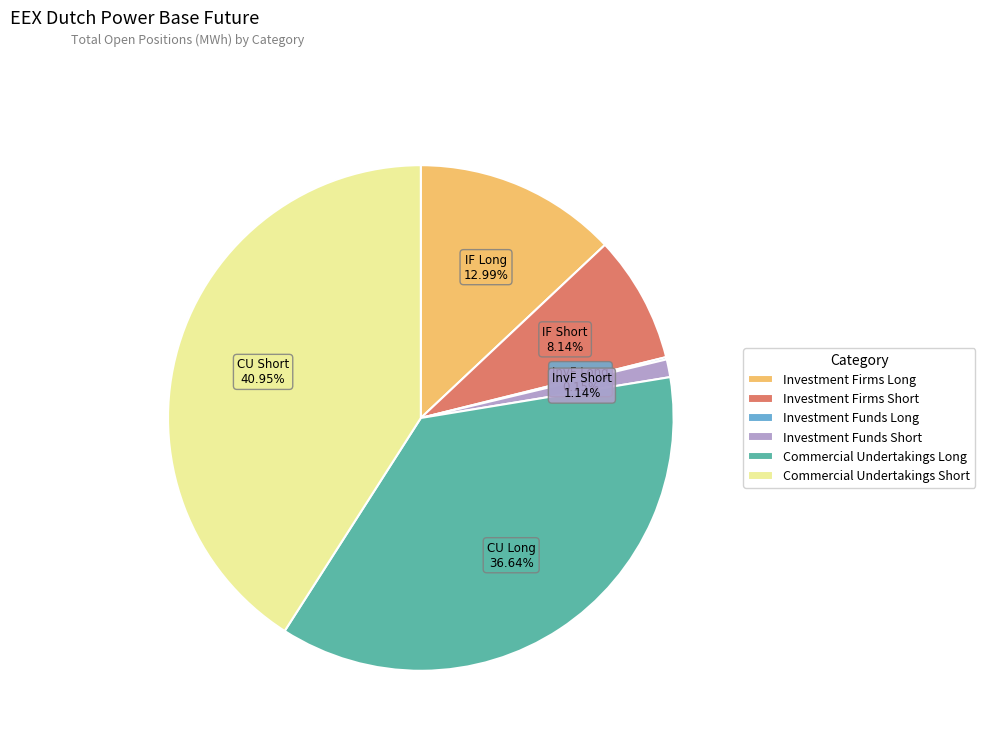

Approximately how many times larger is the value at Commercial Undertakings Long compared to Investment Firms Short?

4.5